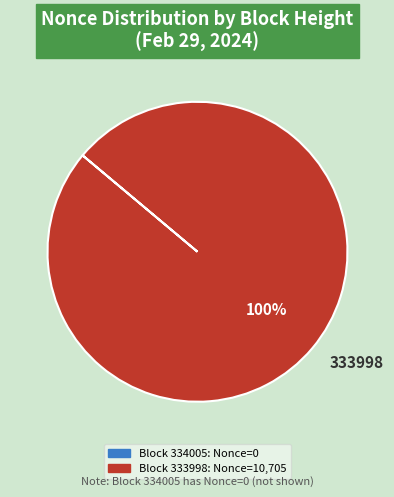

Does any single category account for the majority?

Yes